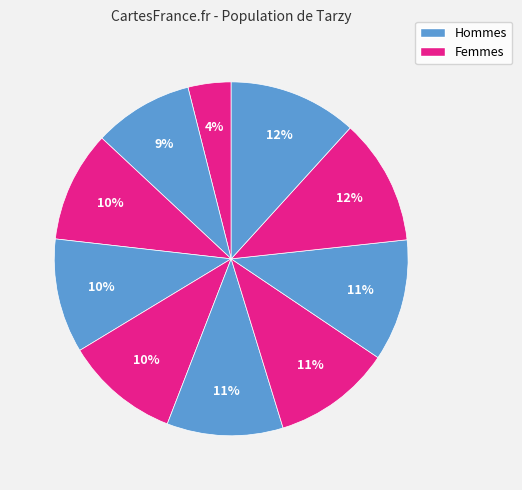

To the nearest percent, what is the difference between the largest and smallest slice percentages?

8%